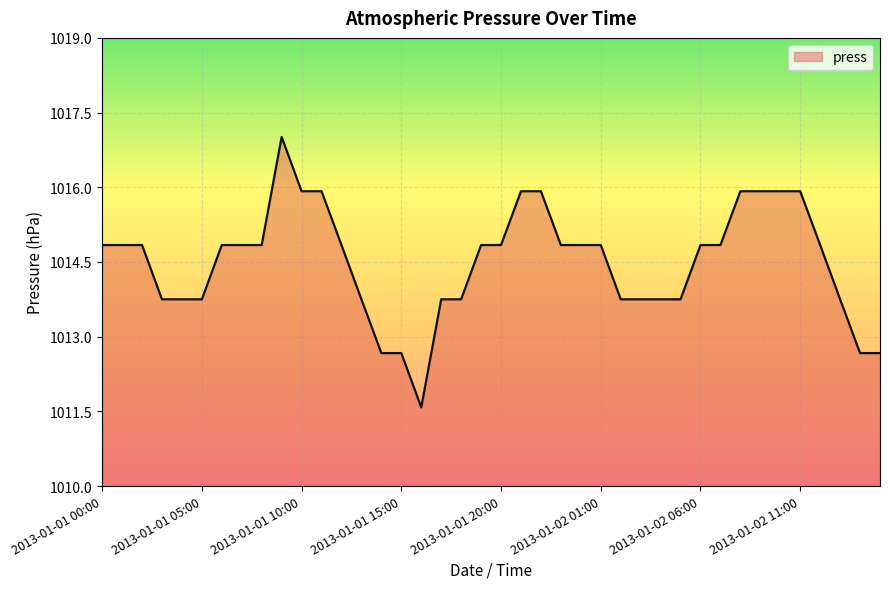

What is the minimum value shown in the chart?

1011.6